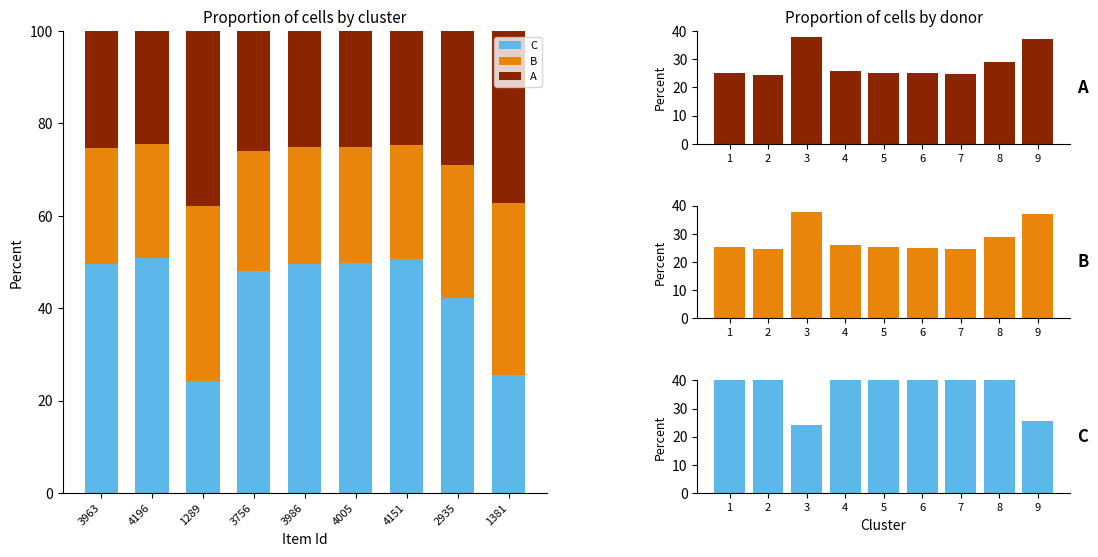

Rank the series at 6 from highest to lowest value.

C, B, A